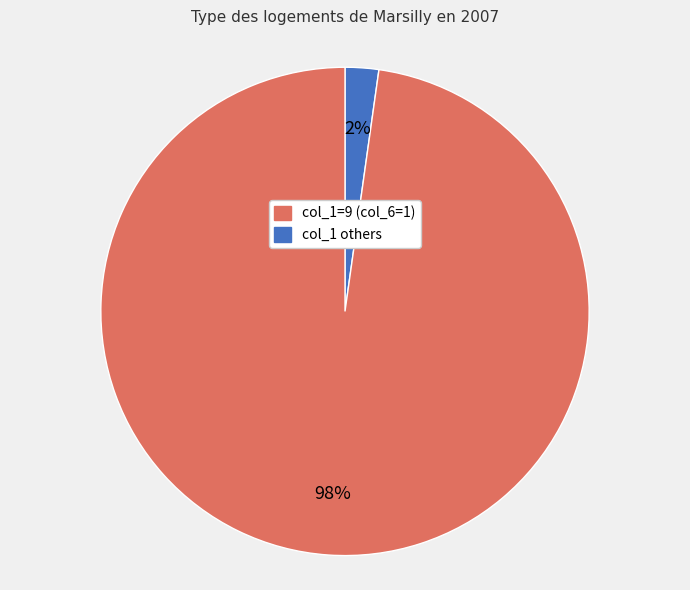

How many slices are in this pie chart?

2